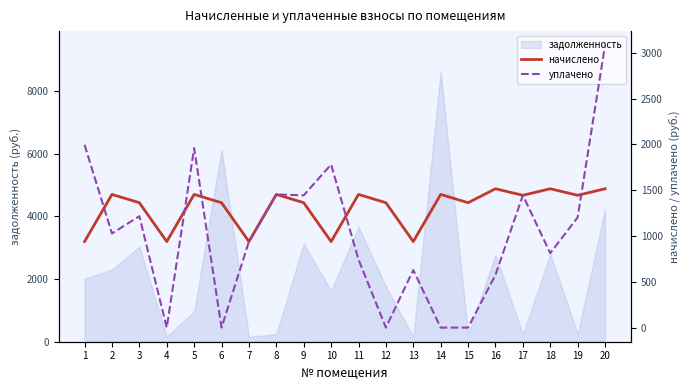

True or false: уплачено has a value of 1831.9 at 4.

False